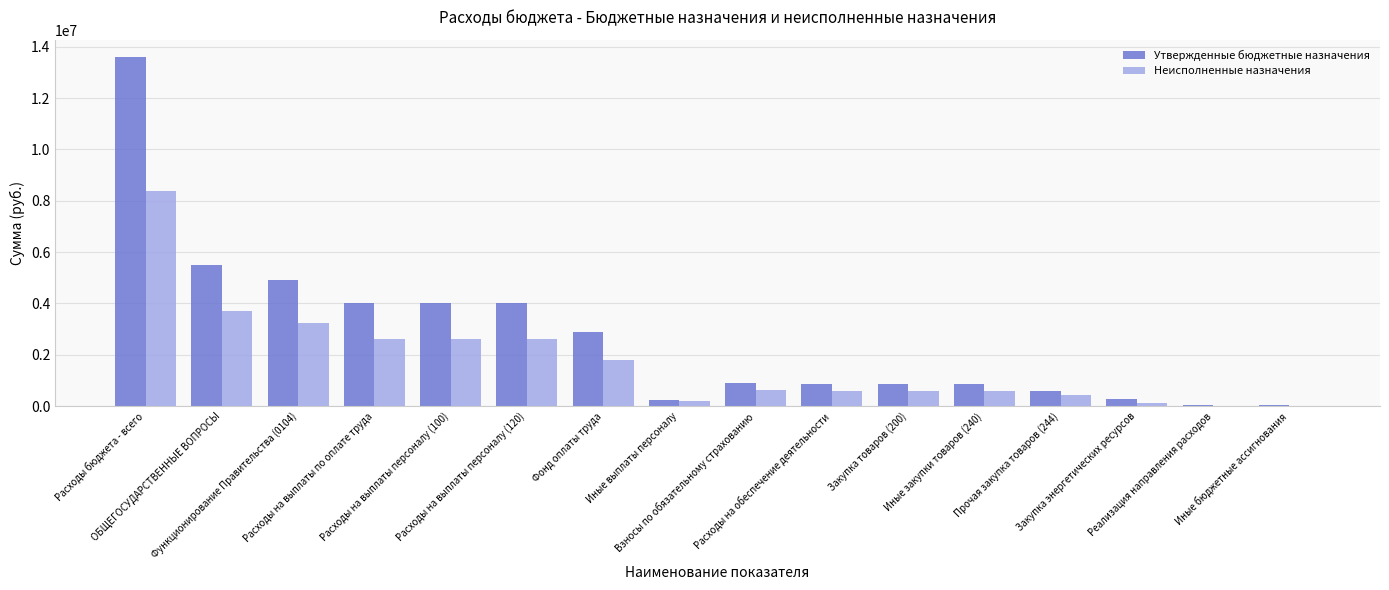

What is the sum of all Утвержденные бюджетные назначения values?

43633600.0